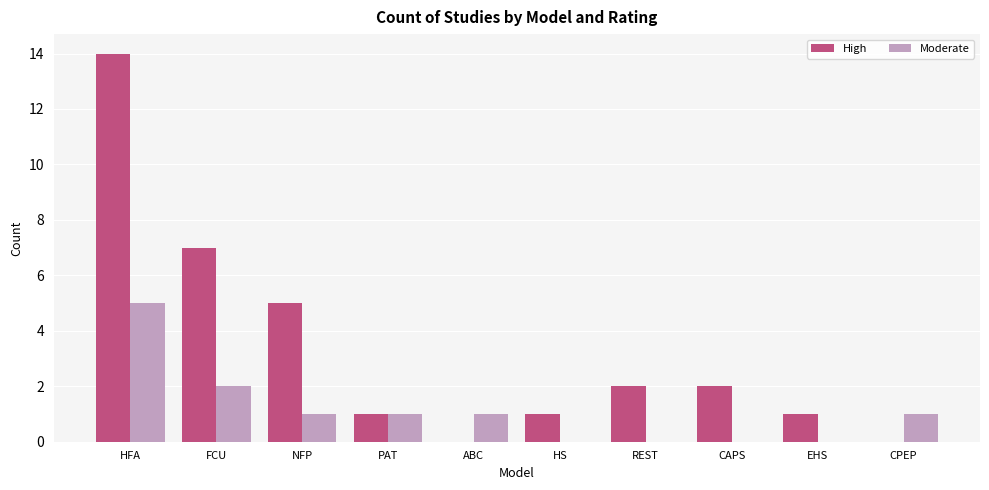

Which series has the largest total across all categories?

High